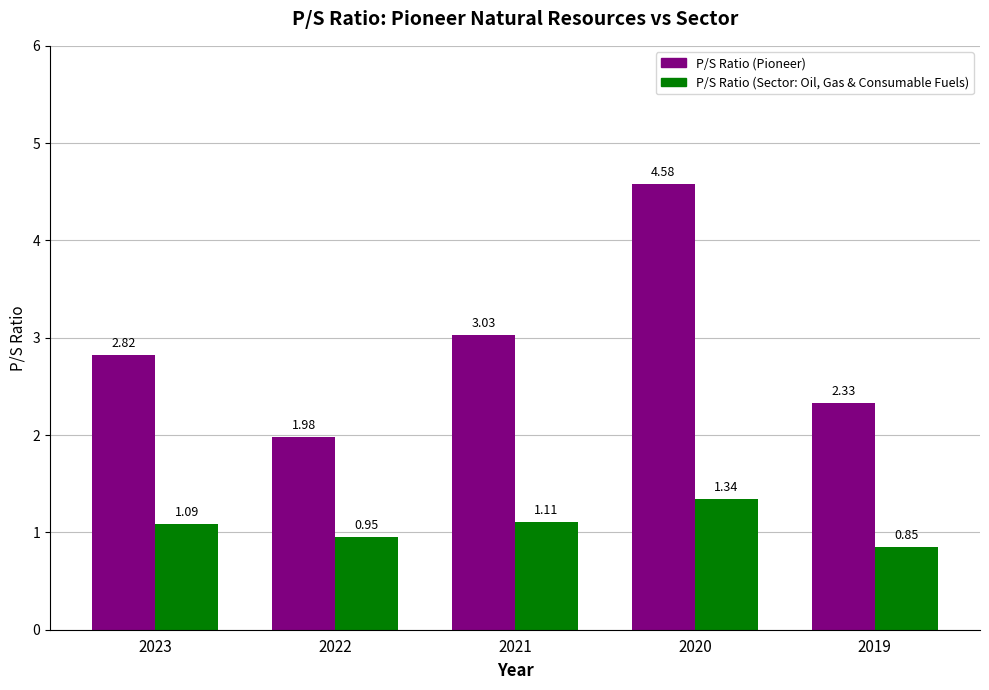

At which label does P/S Ratio (Sector: Oil, Gas & Consumable Fuels) reach its peak?

2020